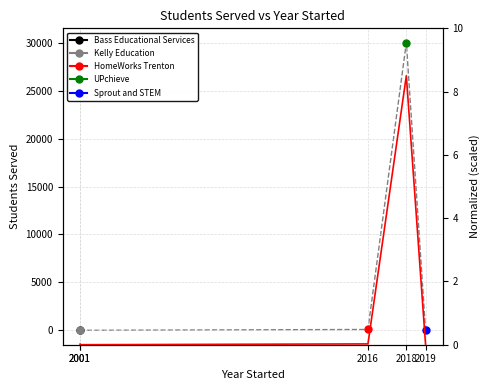

Is this an area chart (filled region under the line)?

No